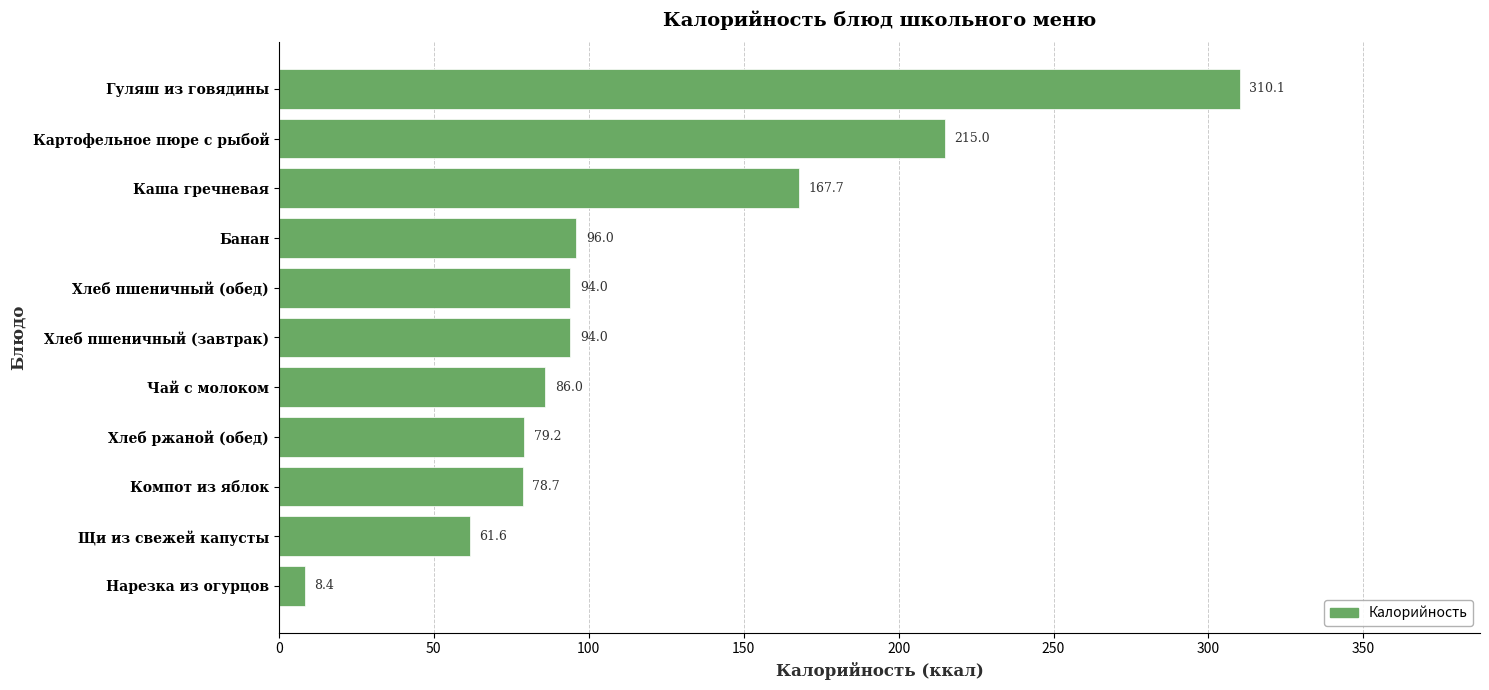

What is the greatest value displayed?

310.1